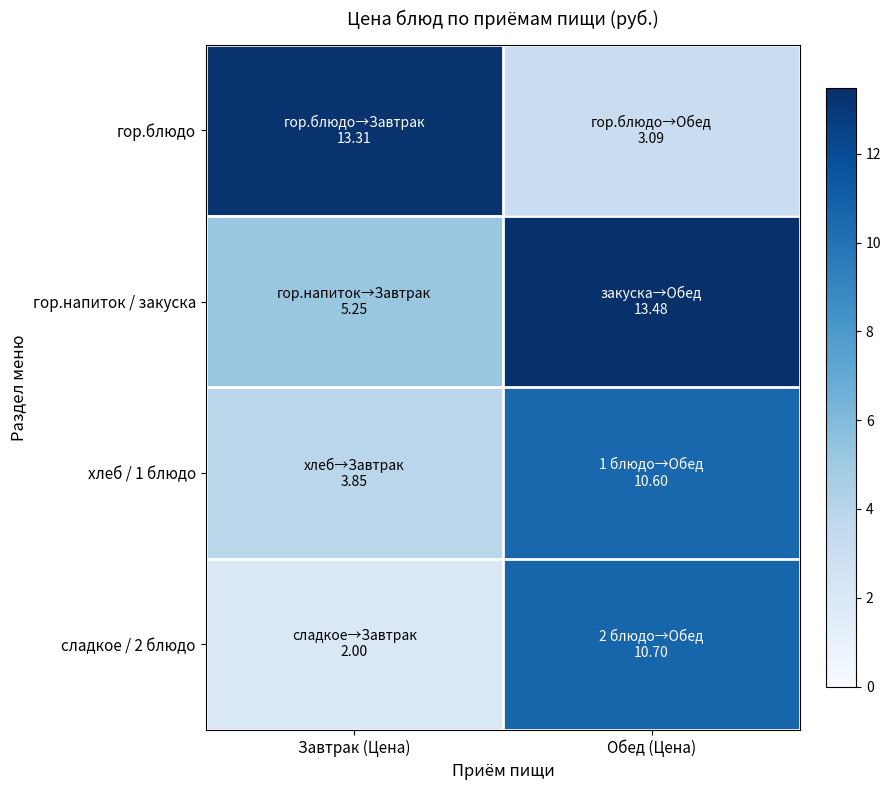

At Завтрак (Цена), list the series in order from smallest to largest.

сладкое / 2 блюдо, хлеб / 1 блюдо, гор.напиток / закуска, гор.блюдо